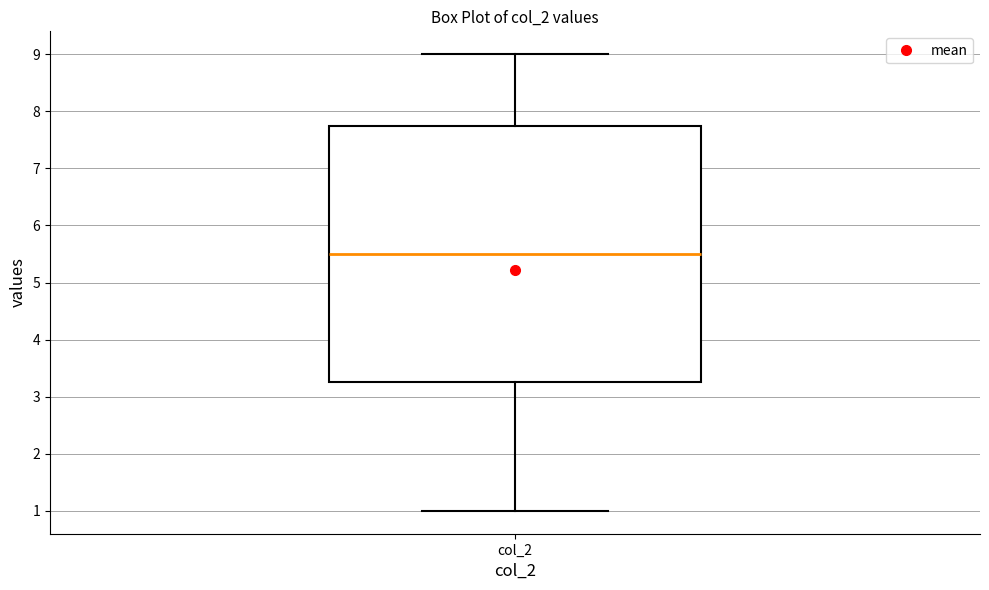

Where does the upper whisker of the box for col_2 end on the y-axis? The values are not printed on the chart, so give them approximately, as read against the axis.

9.0